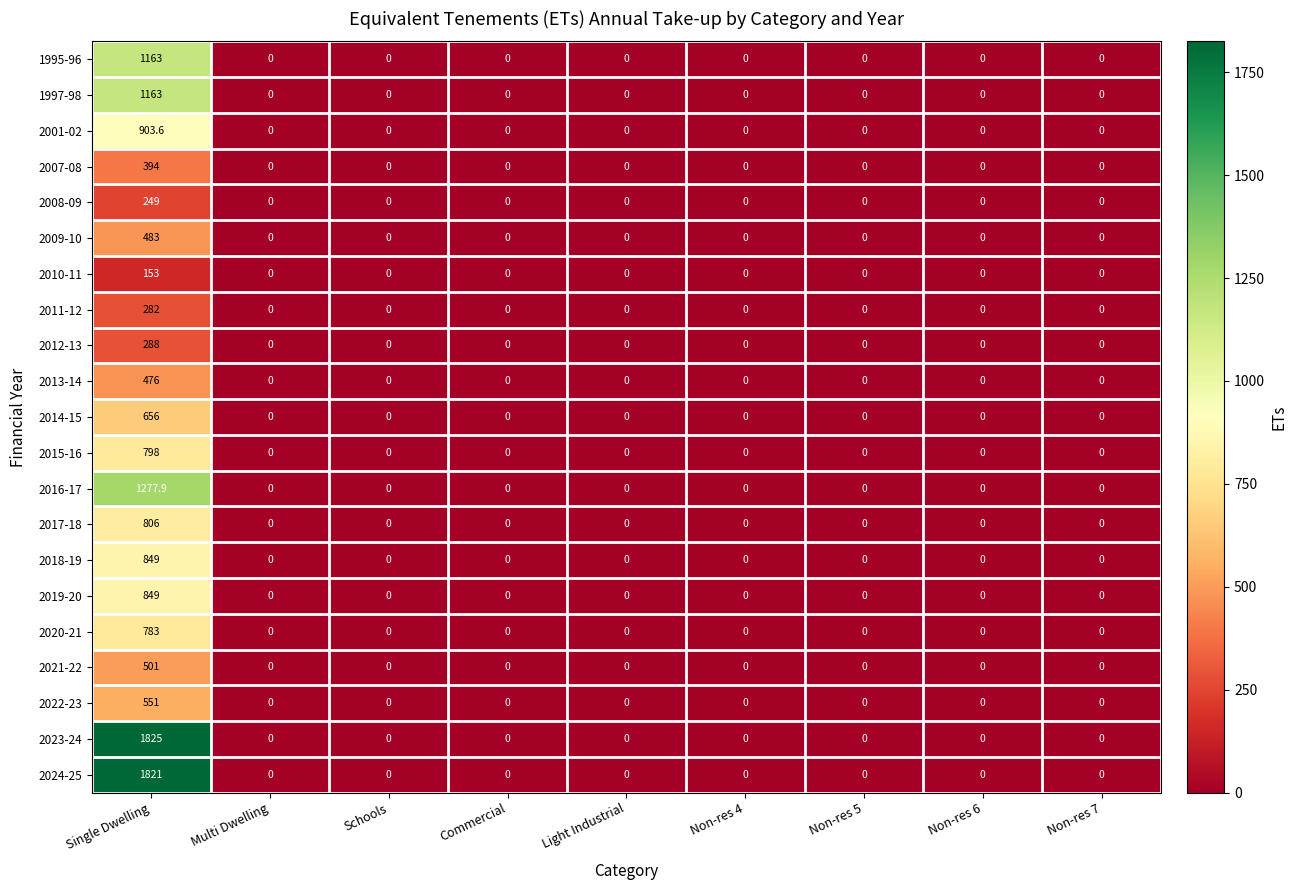

At how many categories does at least one series exceed 657?

1